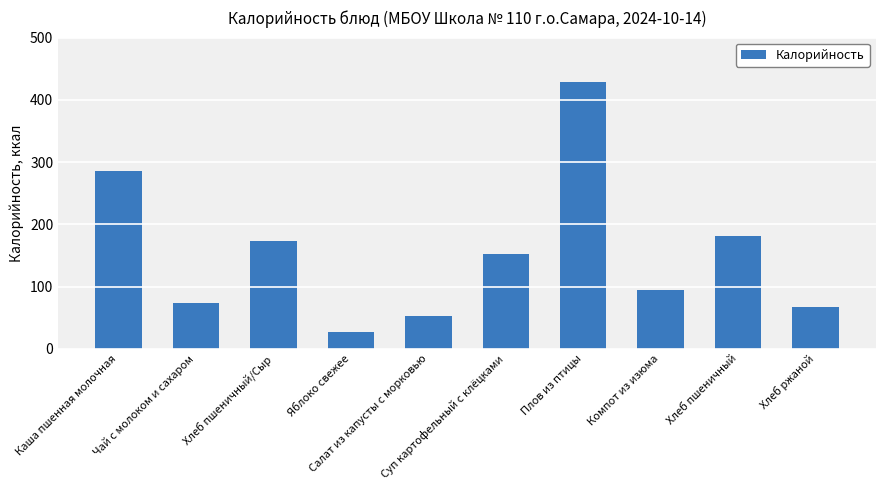

At which category does the chart reach its minimum across all series?

Яблоко свежее